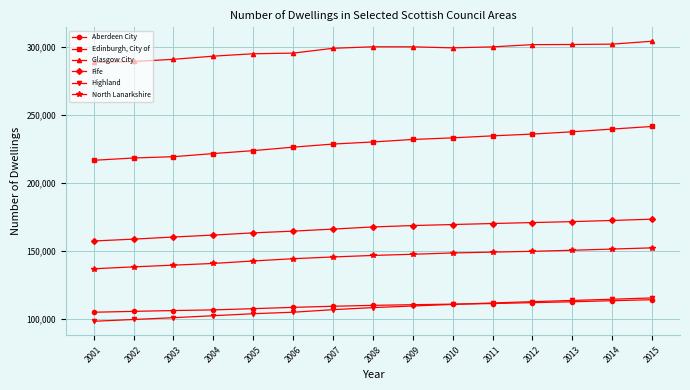

What is the total value across all series at 2014?

1093376